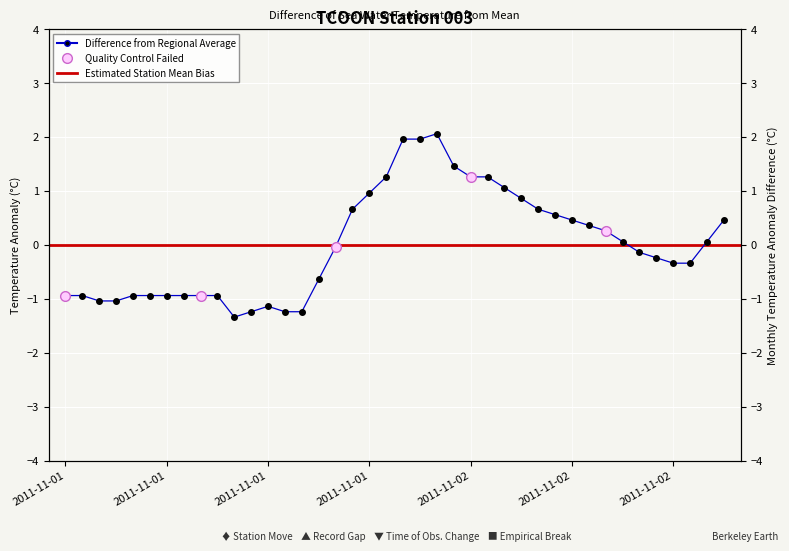

True or false: the data shows 0.5 at 2011-11-02T15.

True